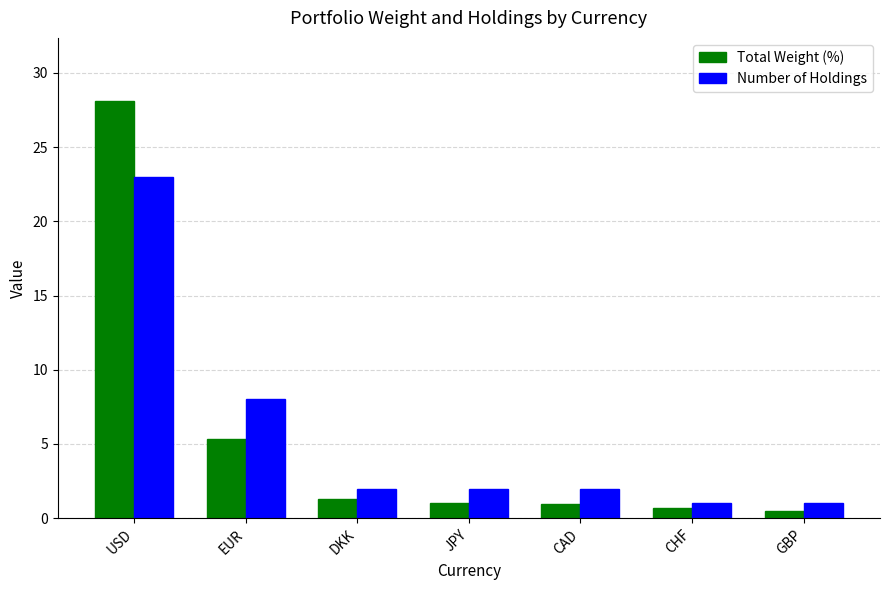

At which category is the sum across all series the highest?

USD